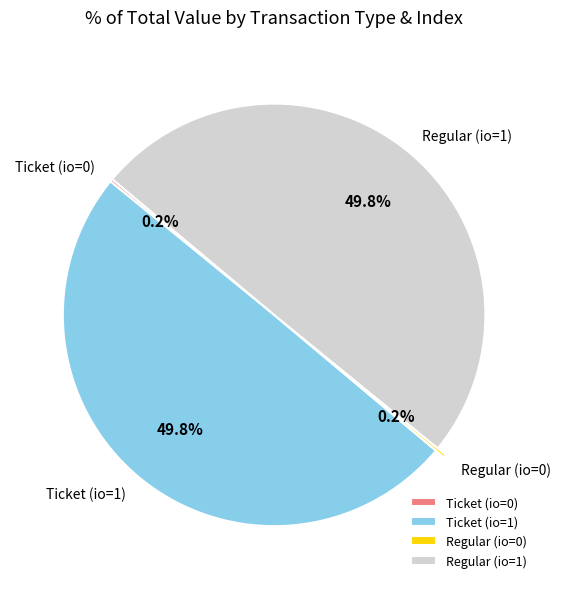

Approximately how many times larger is the value at Ticket (io=1) compared to Regular (io=1)?

1.0